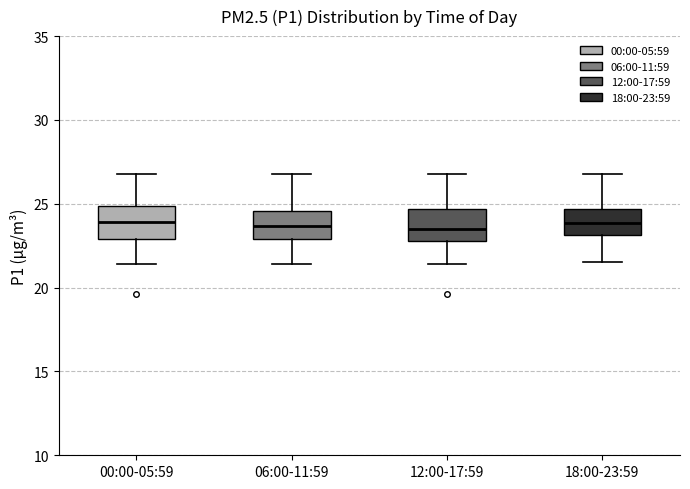

Reading left to right, transcribe this box plot: for each box, give where its median line is, the range the box spans, and where its two whiskers end, as read against the y-axis. The values are not printed on the chart, so give them approximately, as read against the axis.

00:00-05:59: median 24.0, box 23.0 to 25.0, whiskers 21.5 to 27.0
06:00-11:59: median 23.5, box 23.0 to 24.5, whiskers 21.5 to 27.0
12:00-17:59: median 23.5, box 23.0 to 24.5, whiskers 21.5 to 27.0
18:00-23:59: median 24.0, box 23.0 to 24.5, whiskers 21.5 to 27.0